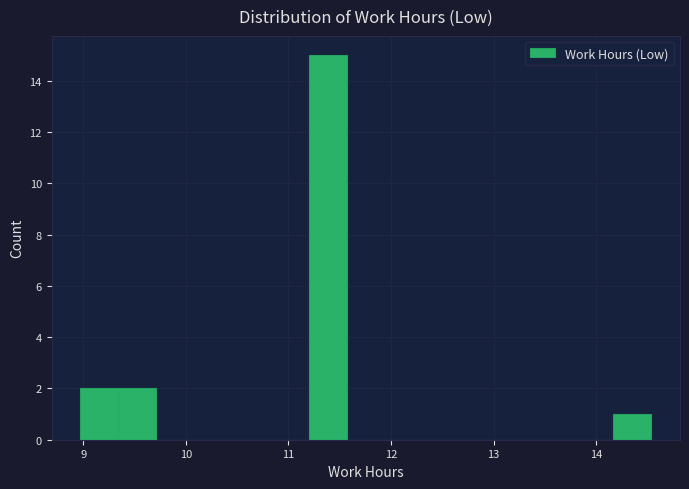

Read against the x-axis, roughly where is the centre of the tallest bar?

11.4